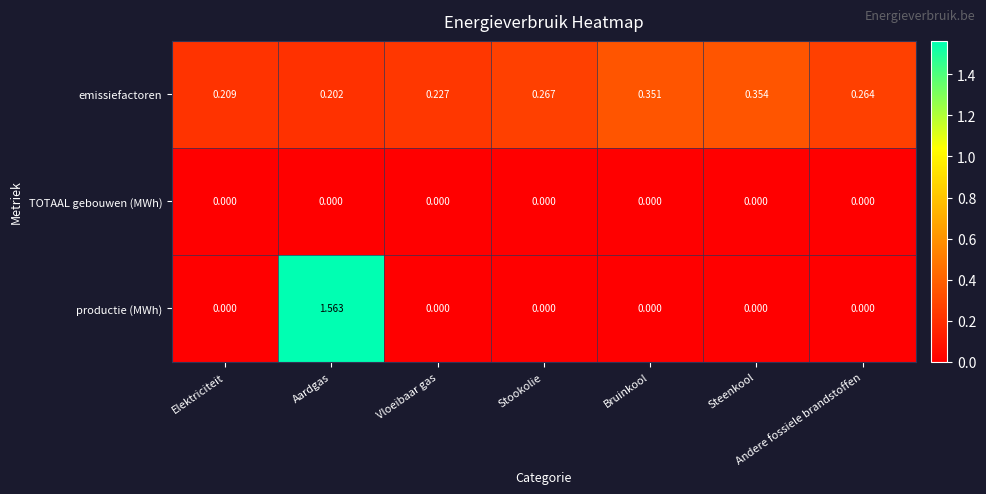

At which label does productie (MWh) reach its peak?

Aardgas